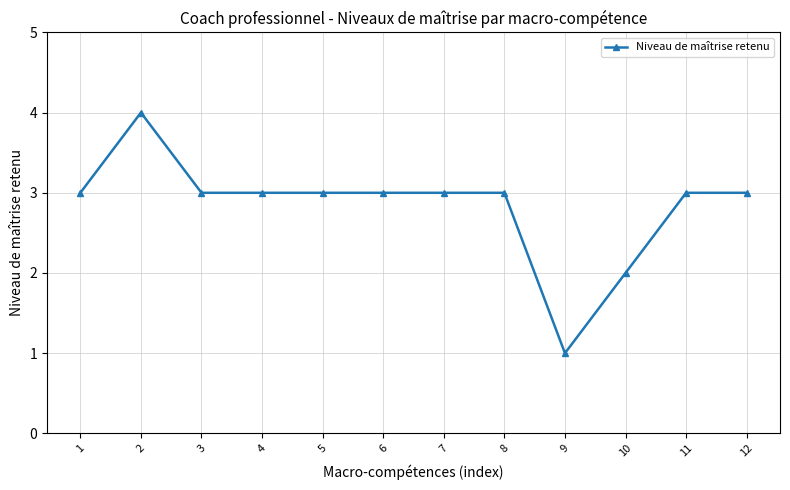

Count the number of data series in this chart.

1